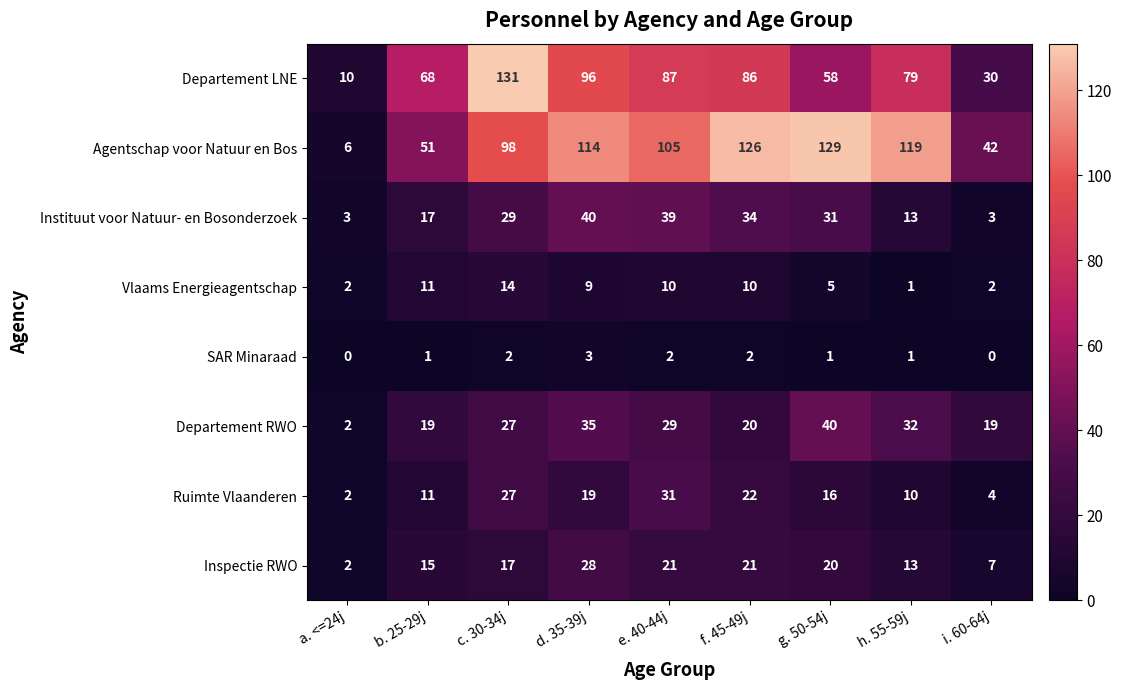

At which label does Ruimte Vlaanderen first exceed 16?

c. 30-34j